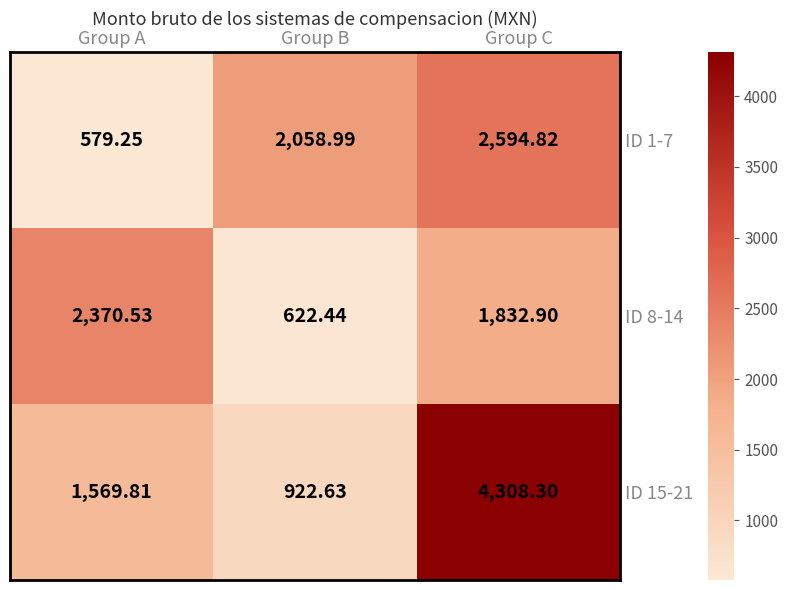

Rank the categories by ID 8-14 value from lowest to highest.

Group B, Group C, Group A